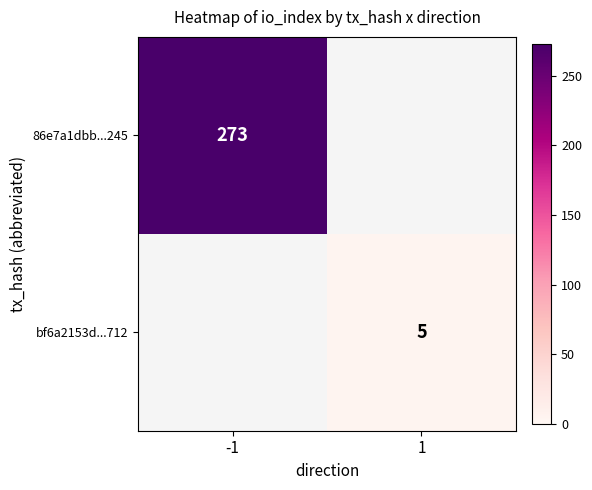

Which label corresponds to the largest value in the chart?

-1